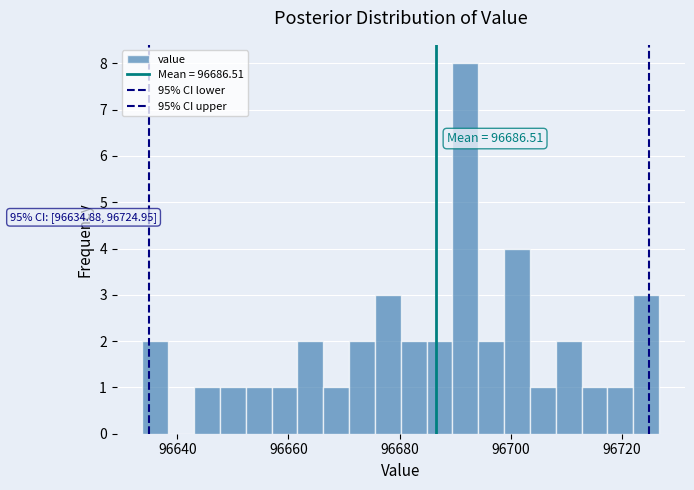

Read against the x-axis, roughly where is the centre of the tallest bar?

96692